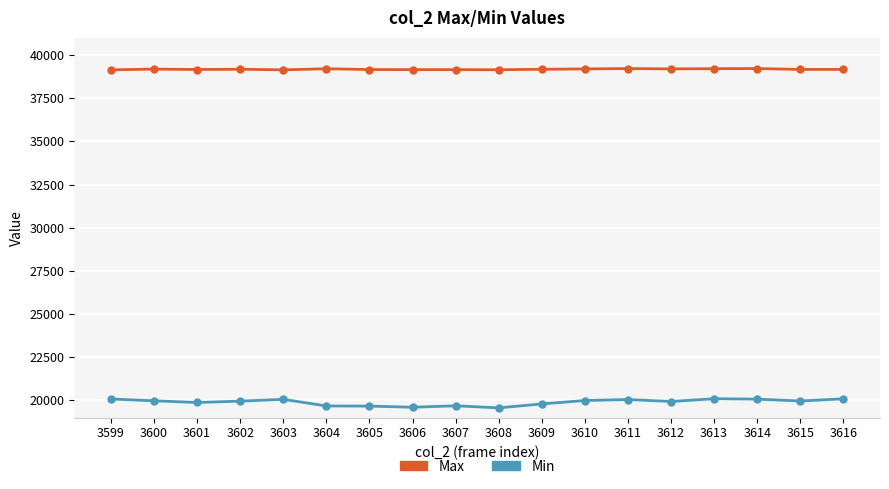

Does the chart display data point markers on the line(s)?

Yes